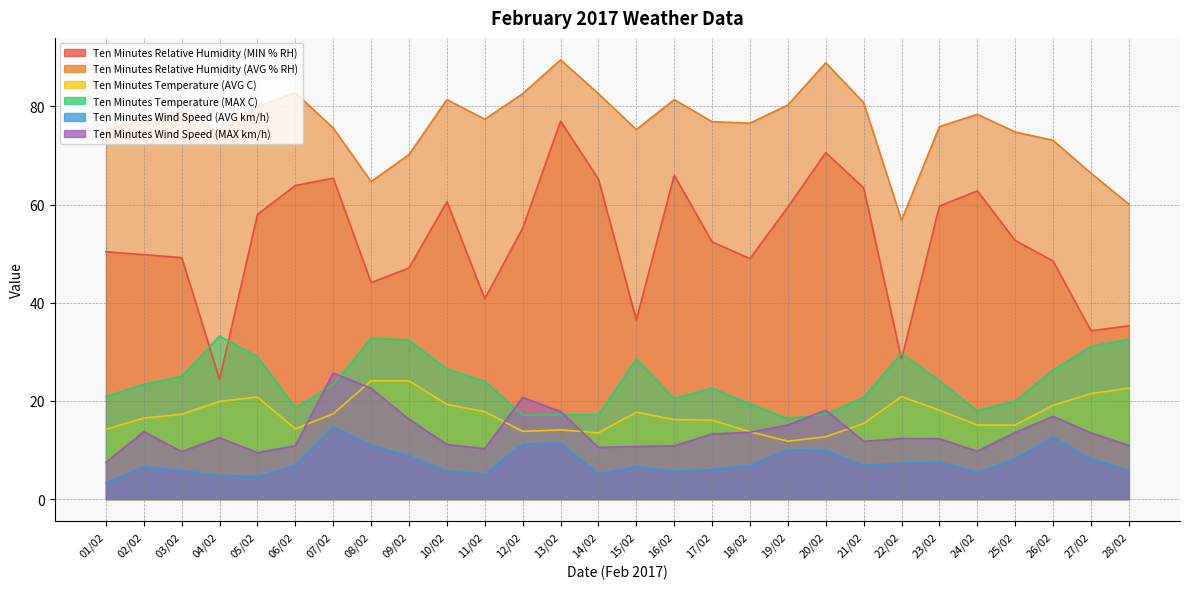

True or false: Ten Minutes Temperature (MAX C) and Ten Minutes Wind Speed (AVG km/h) cross at least once.

False